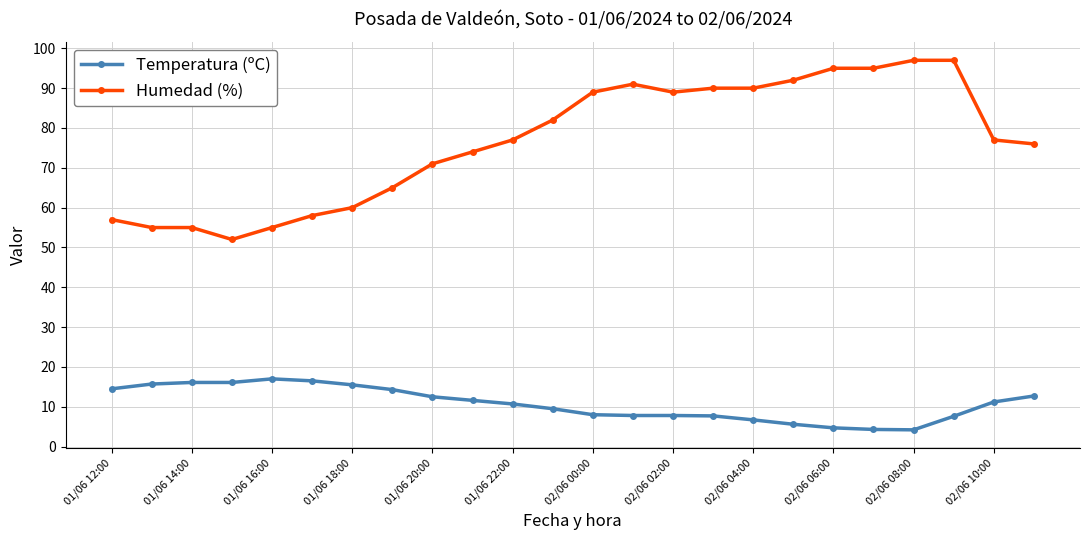

What is the difference between the maximum and minimum values in the Temperatura (ºC) series?

12.8